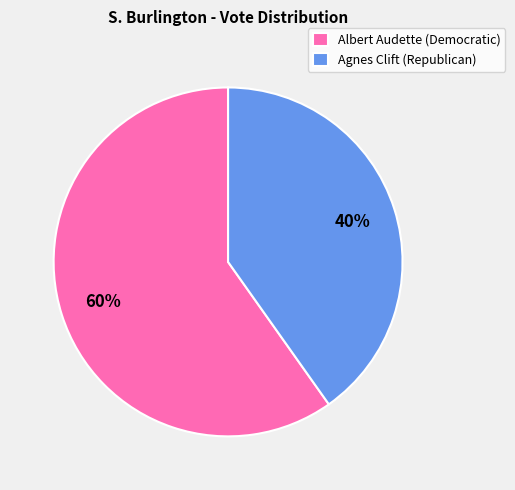

Rank the categories by value from highest to lowest.

Albert Audette (Democratic), Agnes Clift (Republican)